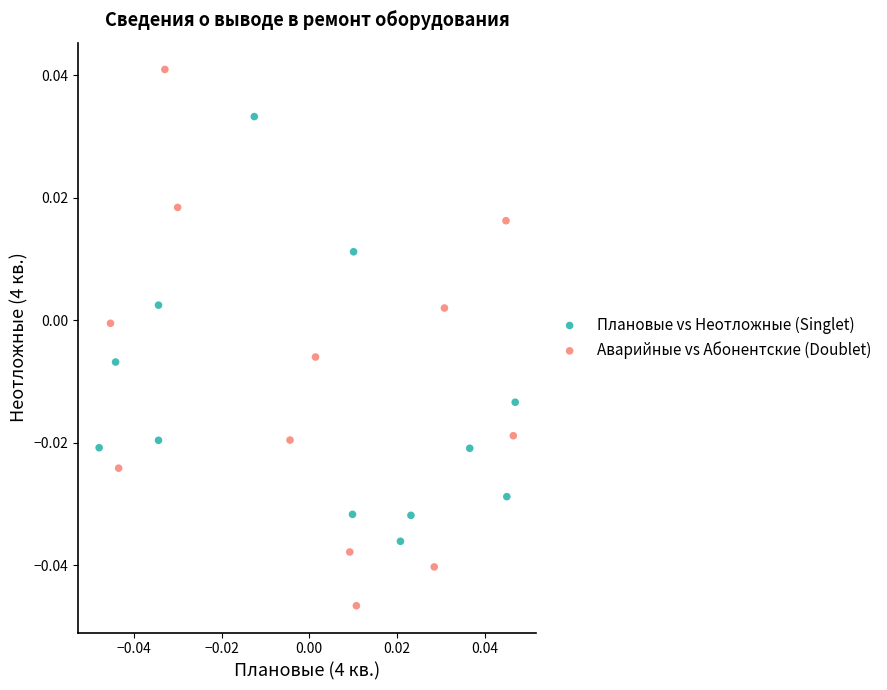

What are all the series names shown in the legend?

Плановые vs Неотложные (Singlet), Аварийные vs Абонентские (Doublet)